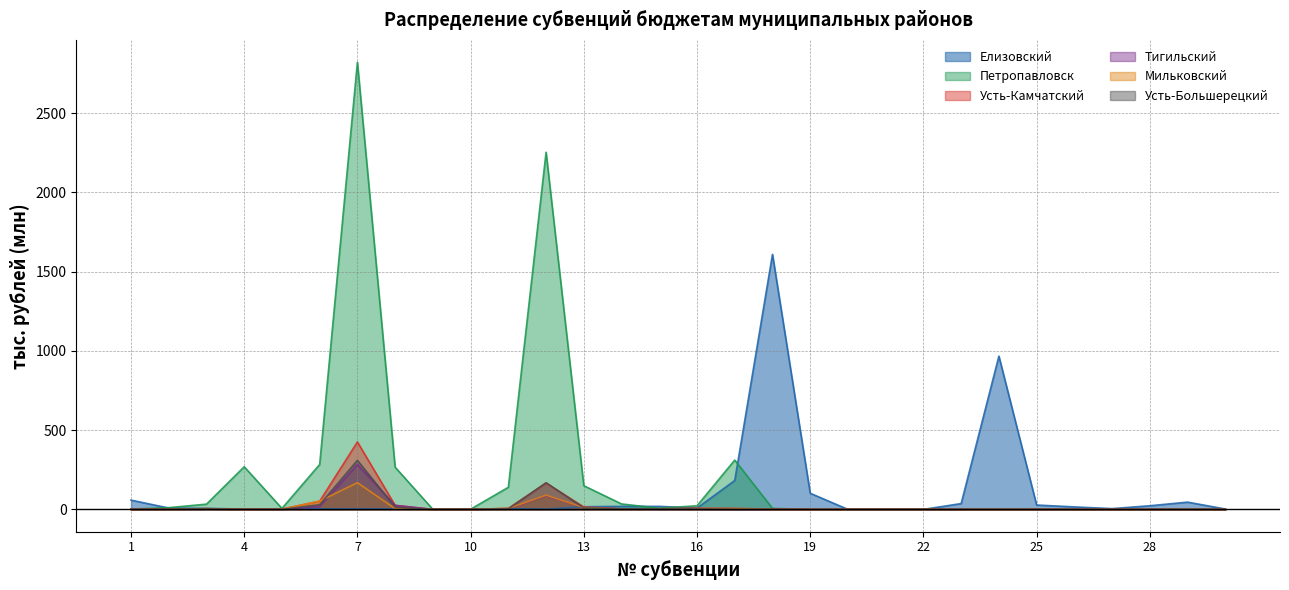

What is the approximate value of Усть-Большерецкий at 8?

13.8